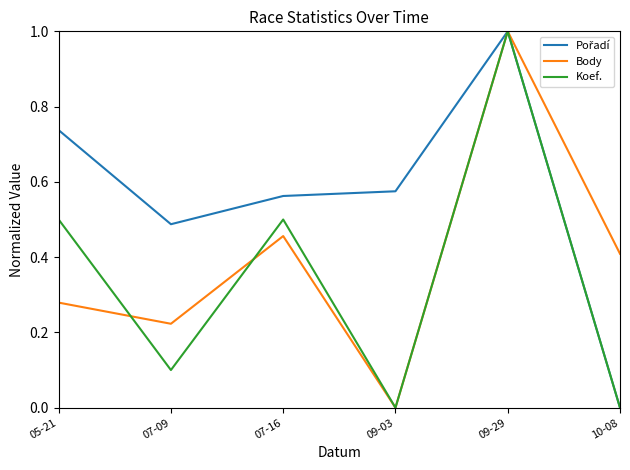

What position from the right is 05-21?

6